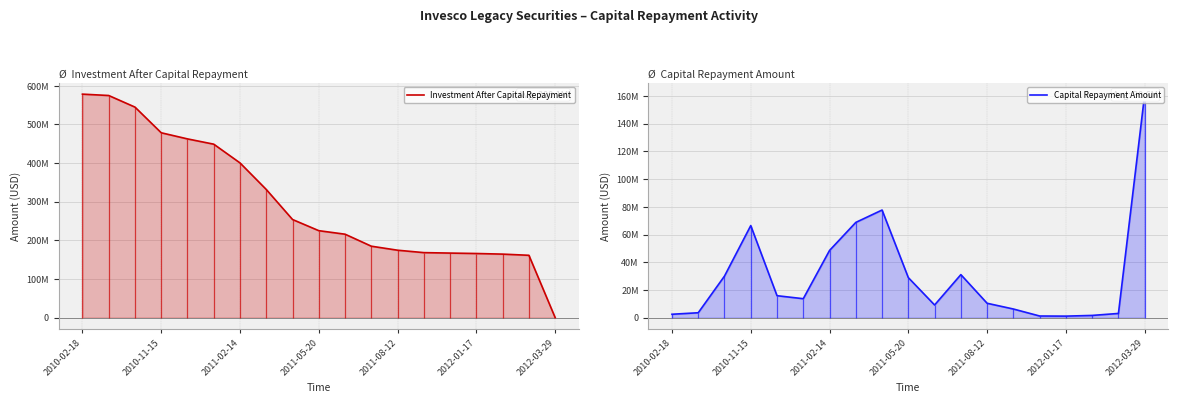

Between 2011-08-12 and 12, which is larger?

2011-08-12